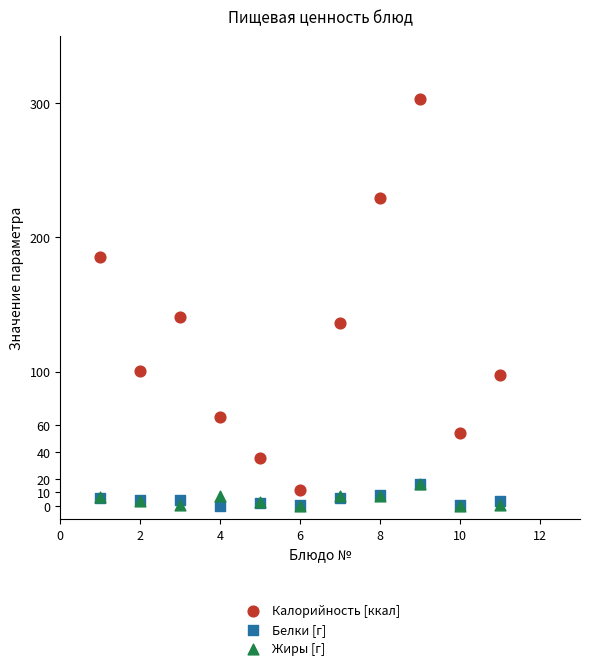

Across all series, what Y value is closest to 151?

140.6